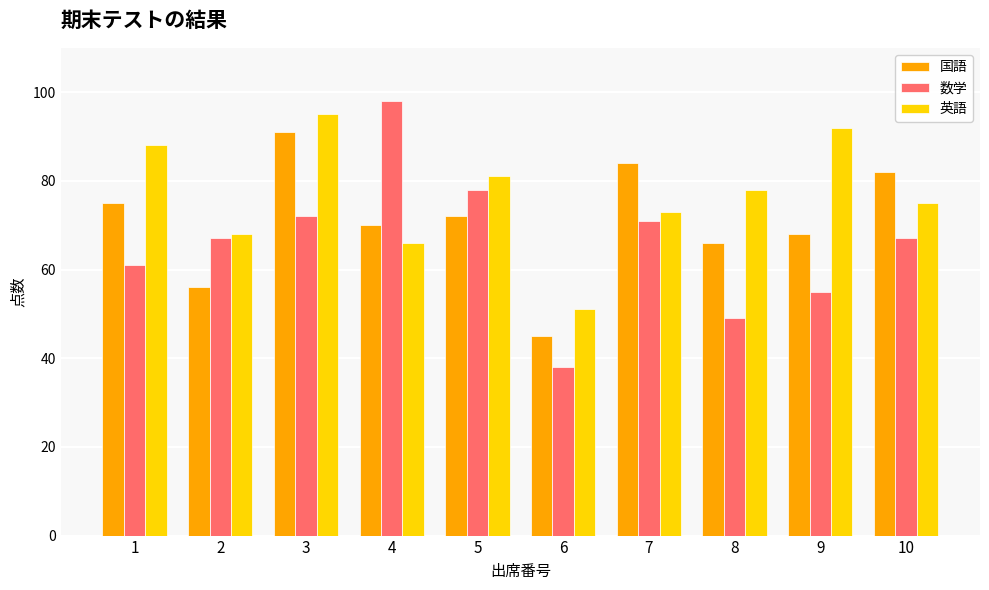

How many bars are there in each group?

3